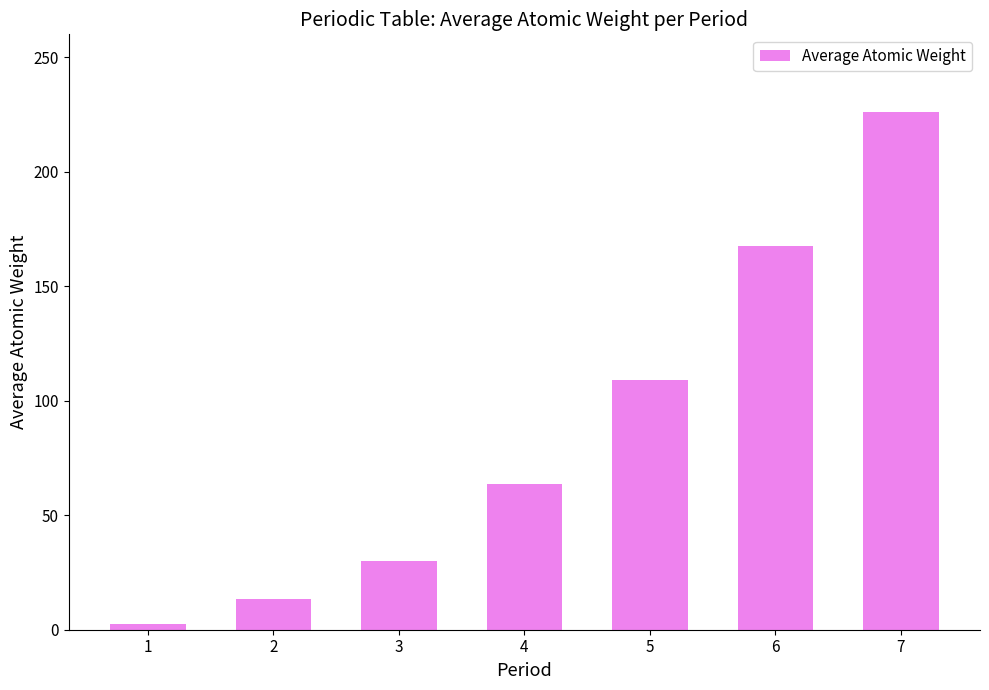

The value at 3 is 43.1. True or false?

False